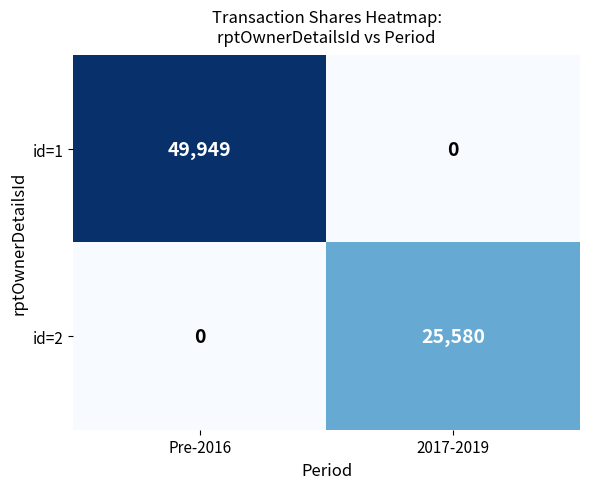

At 2017-2019, list the series in order from largest to smallest.

id=2, id=1